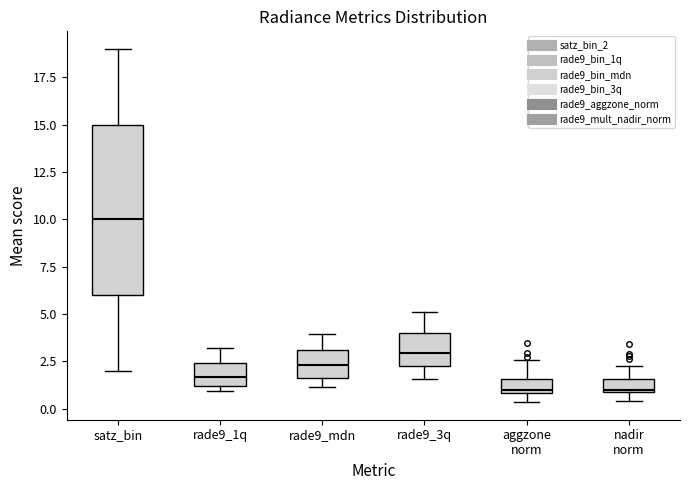

Which box's median line is the highest?

satz_bin